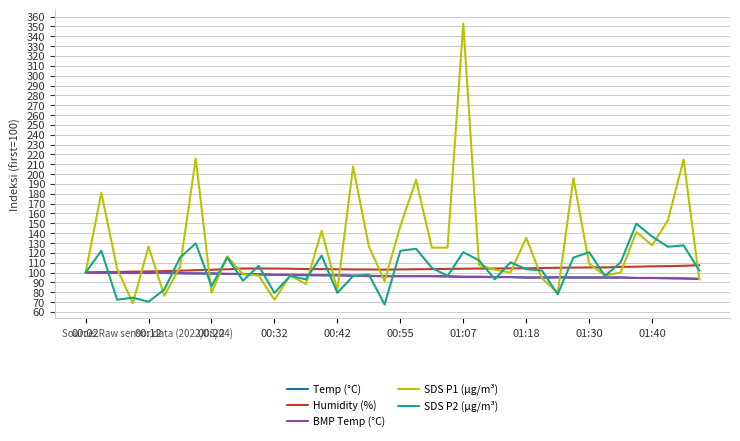

Which series has the largest total across all categories?

SDS P1 (µg/m³)